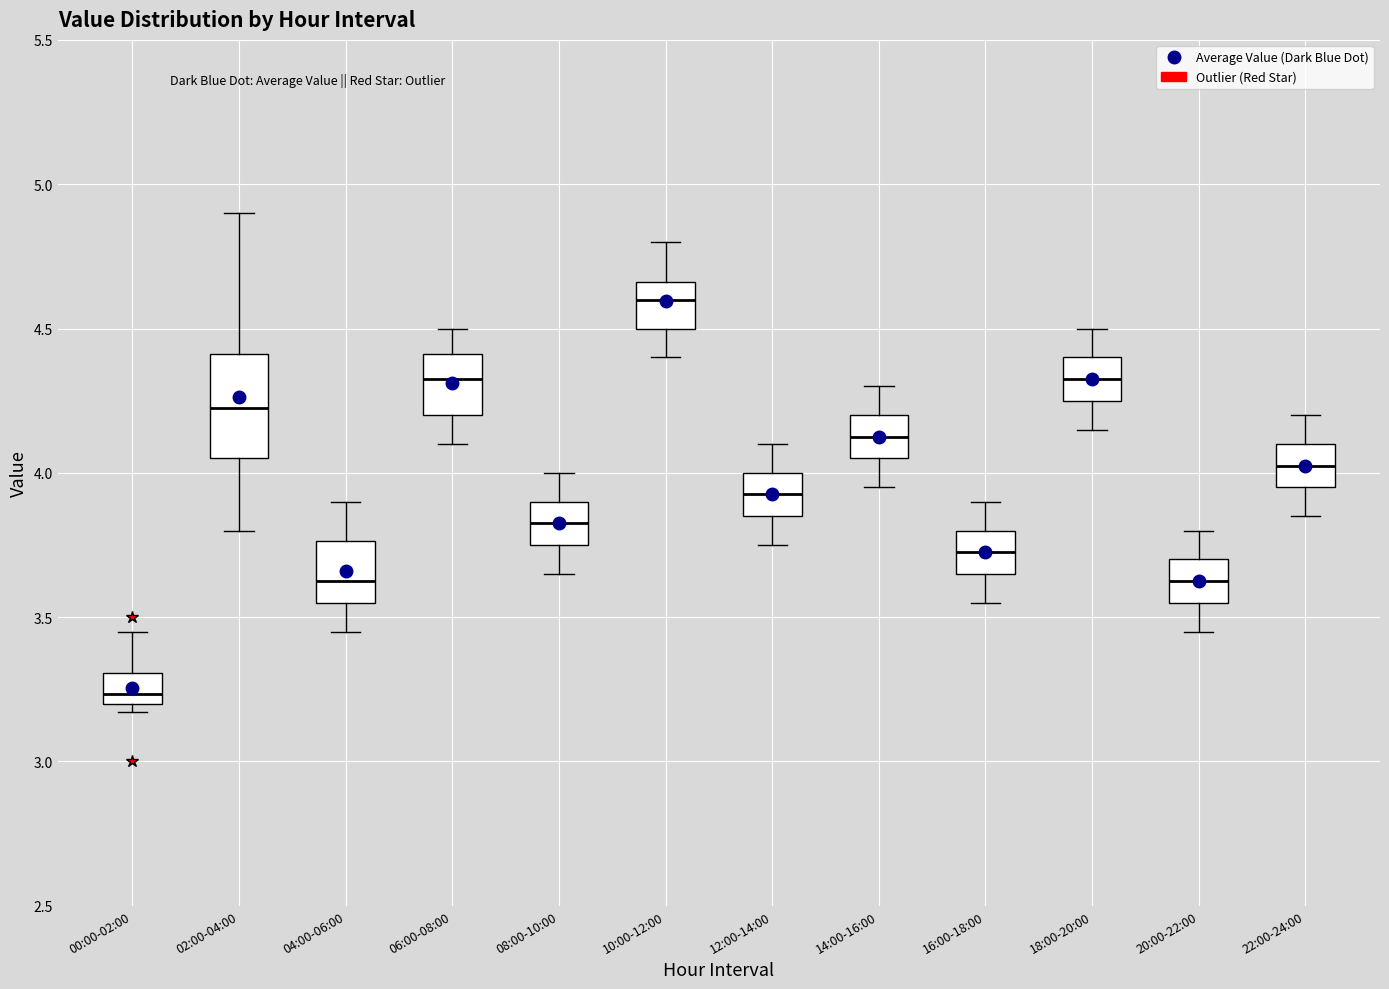

Reading left to right, read every box against the y-axis: the position of its median line, the range the box covers, and the ends of its whiskers. The values are not printed on the chart, so give them approximately, as read against the axis.

00:00-02:00: median 3.25, box 3.20 to 3.30, whiskers 3.15 to 3.45
02:00-04:00: median 4.25, box 4.05 to 4.40, whiskers 3.80 to 4.90
04:00-06:00: median 3.65, box 3.55 to 3.75, whiskers 3.45 to 3.90
06:00-08:00: median 4.35, box 4.20 to 4.40, whiskers 4.10 to 4.50
08:00-10:00: median 3.85, box 3.75 to 3.90, whiskers 3.65 to 4.00
10:00-12:00: median 4.60, box 4.50 to 4.65, whiskers 4.40 to 4.80
12:00-14:00: median 3.95, box 3.85 to 4.00, whiskers 3.75 to 4.10
14:00-16:00: median 4.15, box 4.05 to 4.20, whiskers 3.95 to 4.30
16:00-18:00: median 3.75, box 3.65 to 3.80, whiskers 3.55 to 3.90
18:00-20:00: median 4.35, box 4.25 to 4.40, whiskers 4.15 to 4.50
20:00-22:00: median 3.65, box 3.55 to 3.70, whiskers 3.45 to 3.80
22:00-24:00: median 4.05, box 3.95 to 4.10, whiskers 3.85 to 4.20